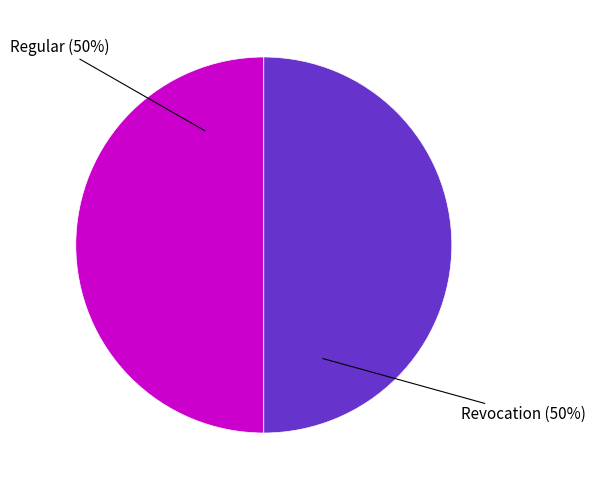

To the nearest percent, what is the average slice percentage?

50%